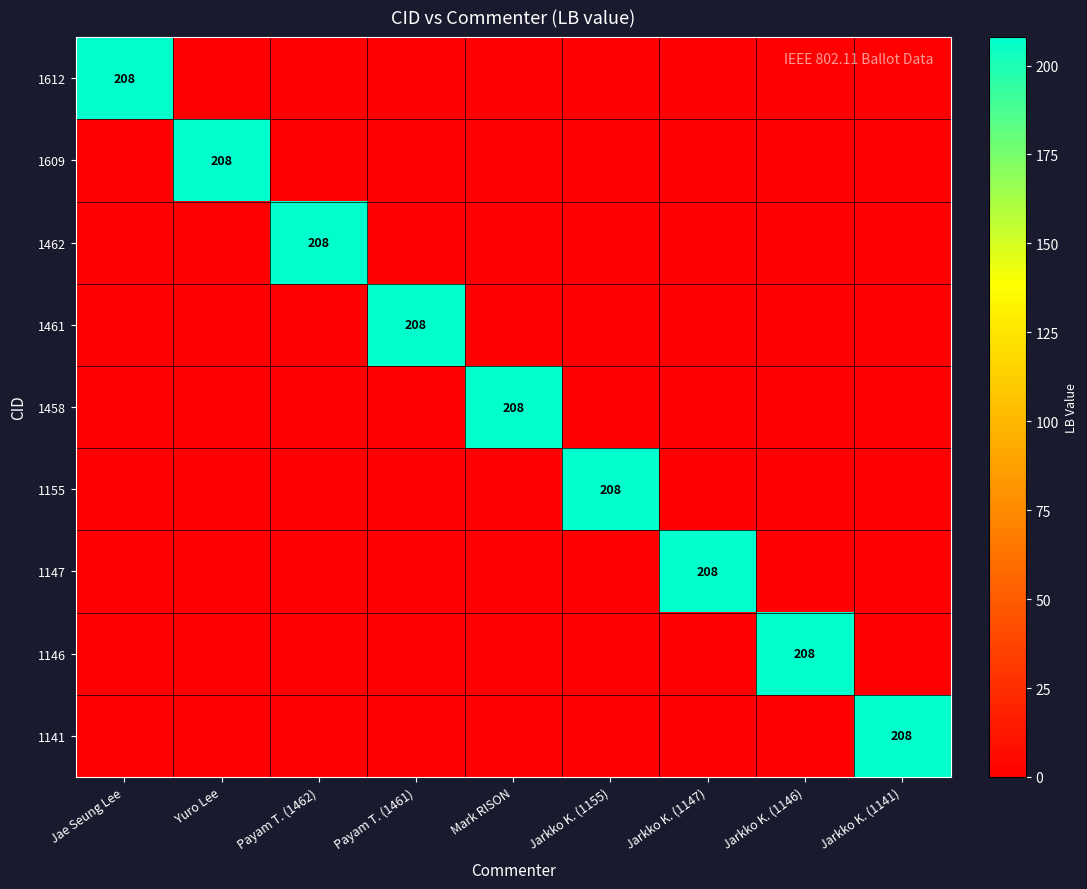

What is the total value across all series at Yuro Lee?

208